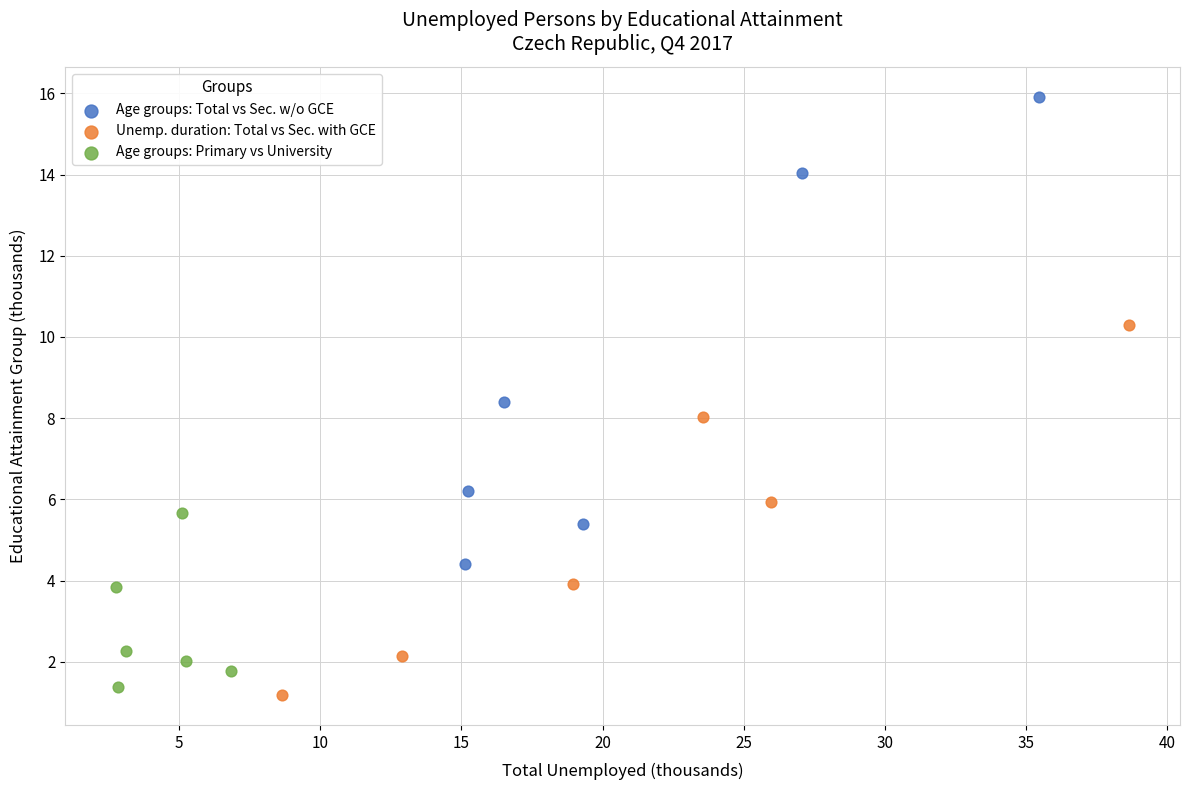

Which series reaches the maximum Y coordinate?

Age groups: Total vs Sec. w/o GCE